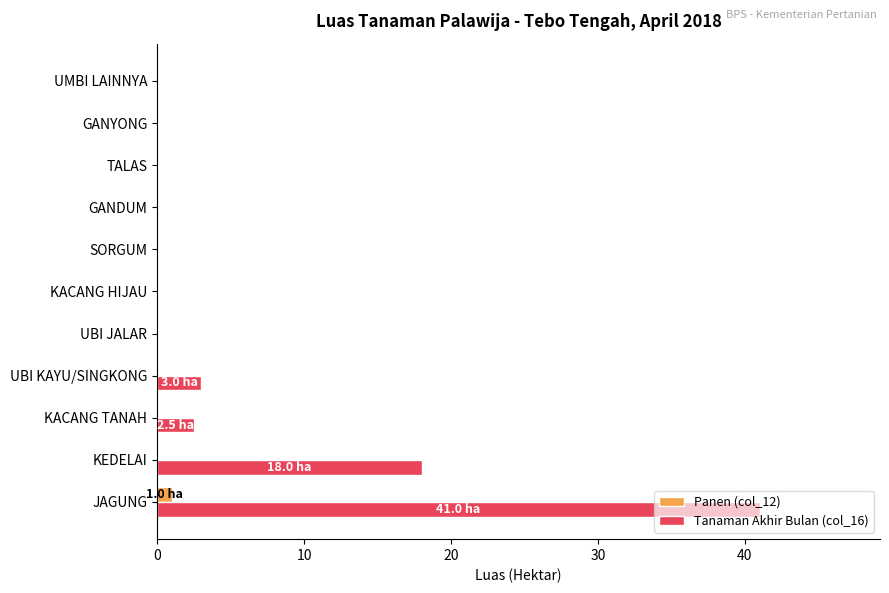

At which category is the sum across all series the highest?

JAGUNG